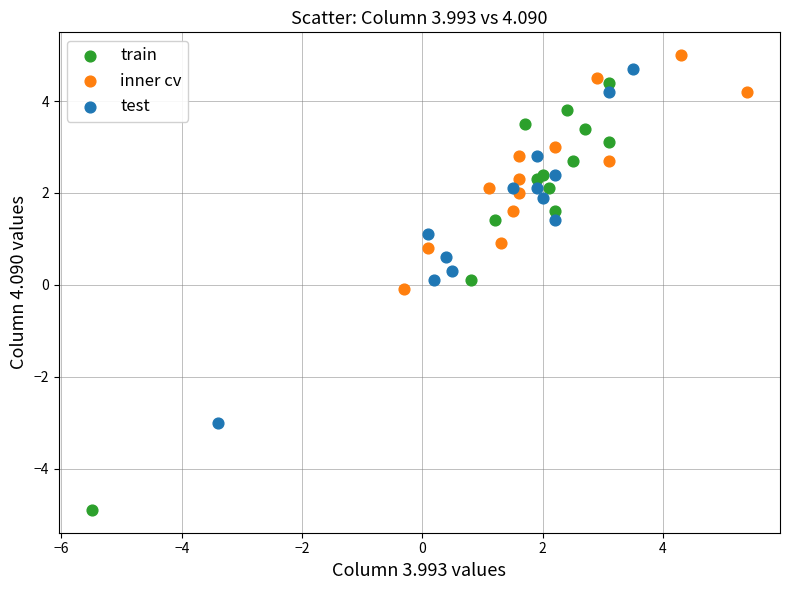

Which series has the widest spread of Y values?

train